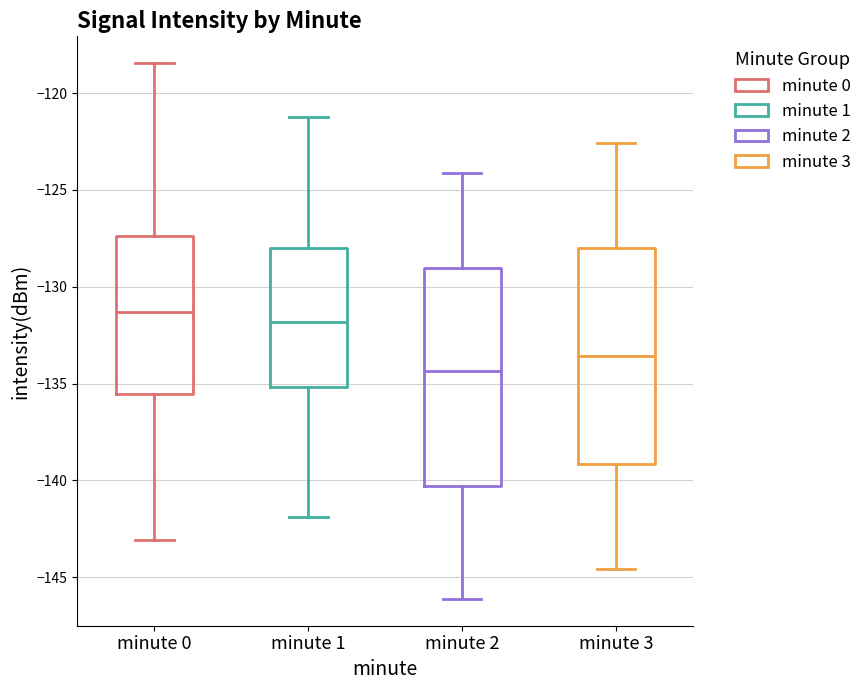

Where is the upper edge of the box for minute 1 on the y-axis? The values are not printed on the chart, so give them approximately, as read against the axis.

-128.0